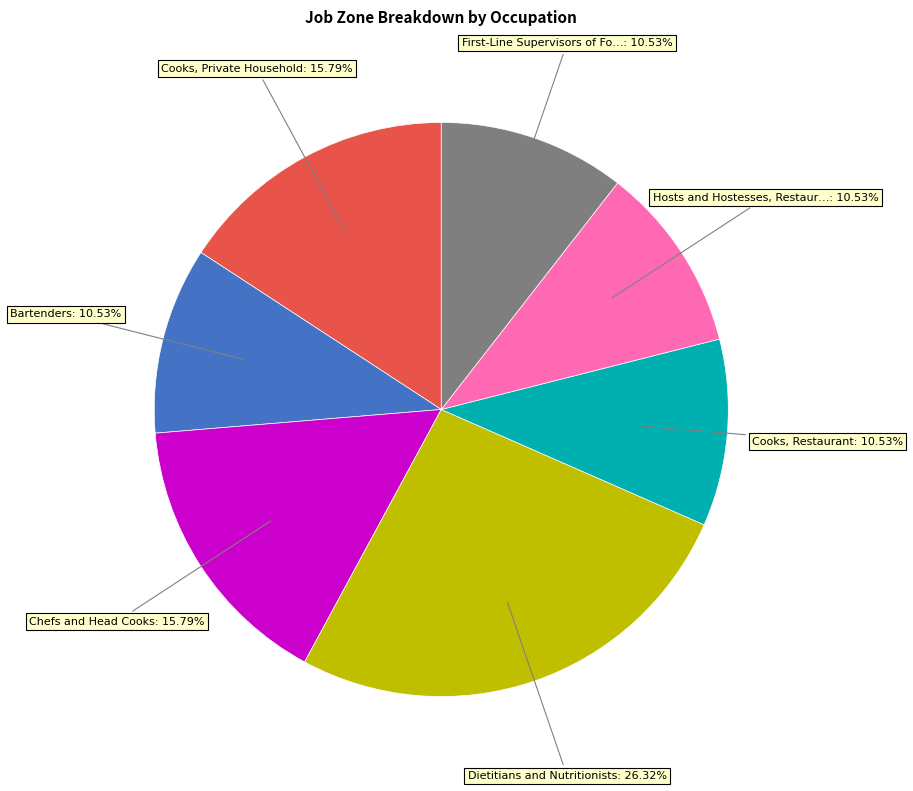

Is there any slice that represents more than half of the pie?

No